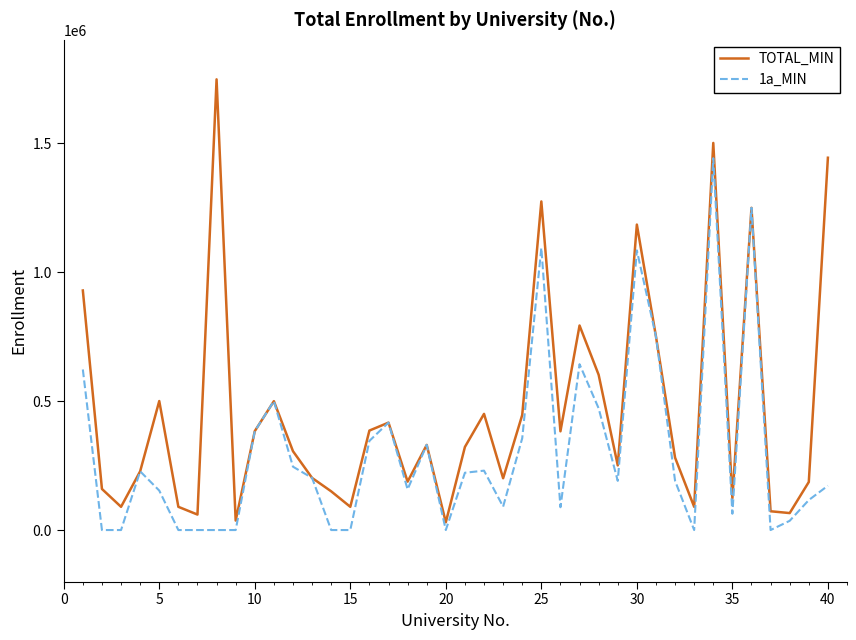

Which series has the largest total across all categories?

TOTAL_MIN